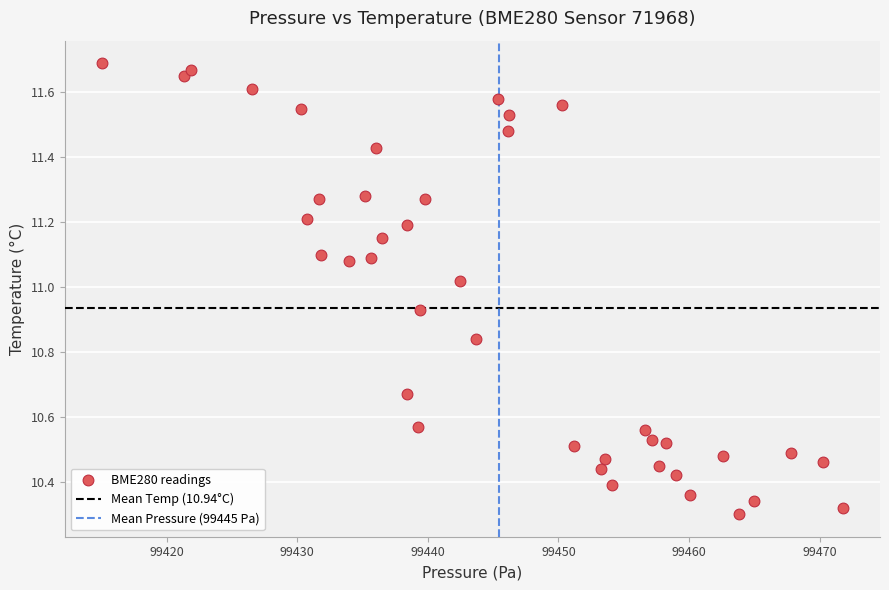

What is the range of Y values (max minus min)?

1.4